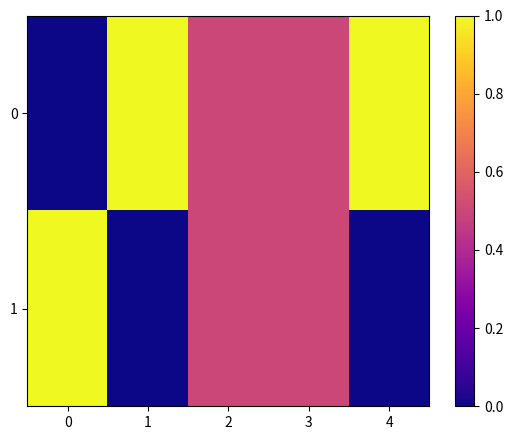

At which category does the chart reach its peak across all series?

1